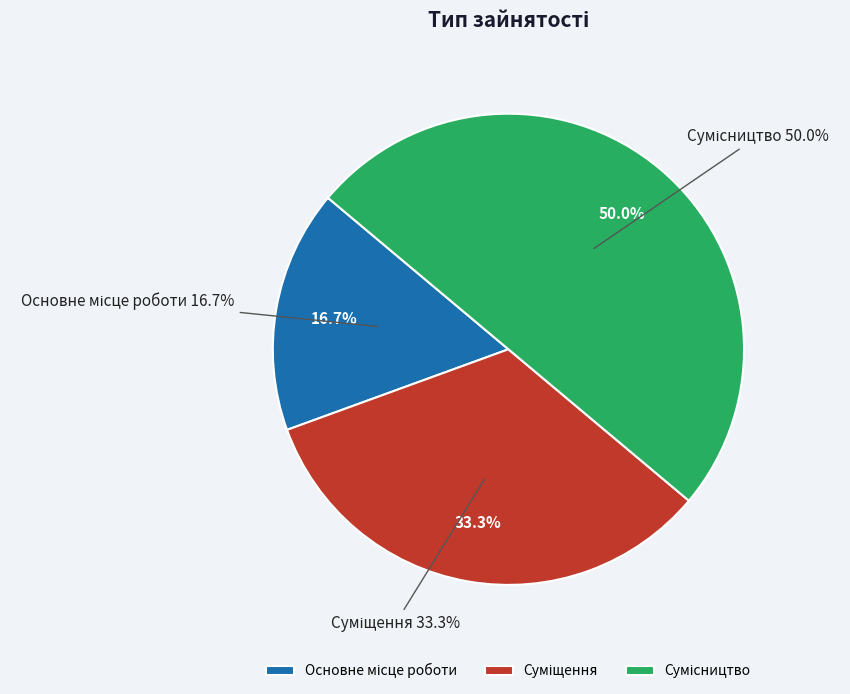

Combined, what portion of the pie is Сумісництво and Суміщення?

83.3%